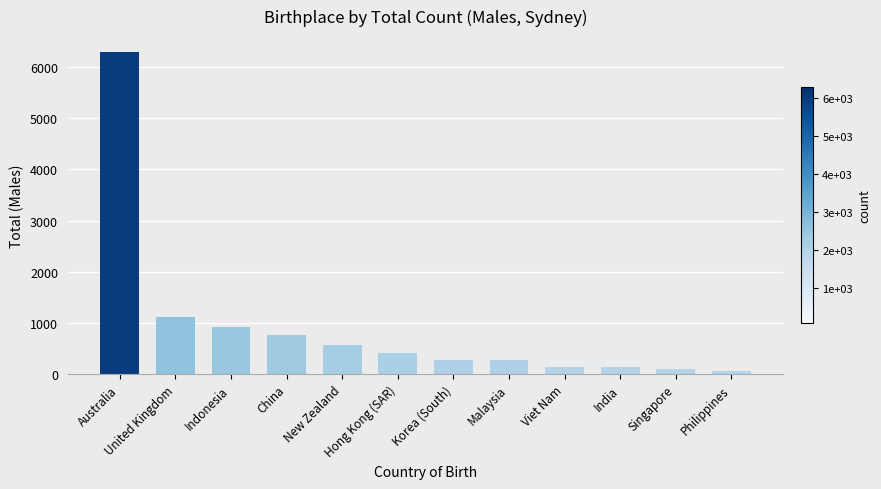

Approximately how many times larger is the value at New Zealand compared to Australia?

0.1